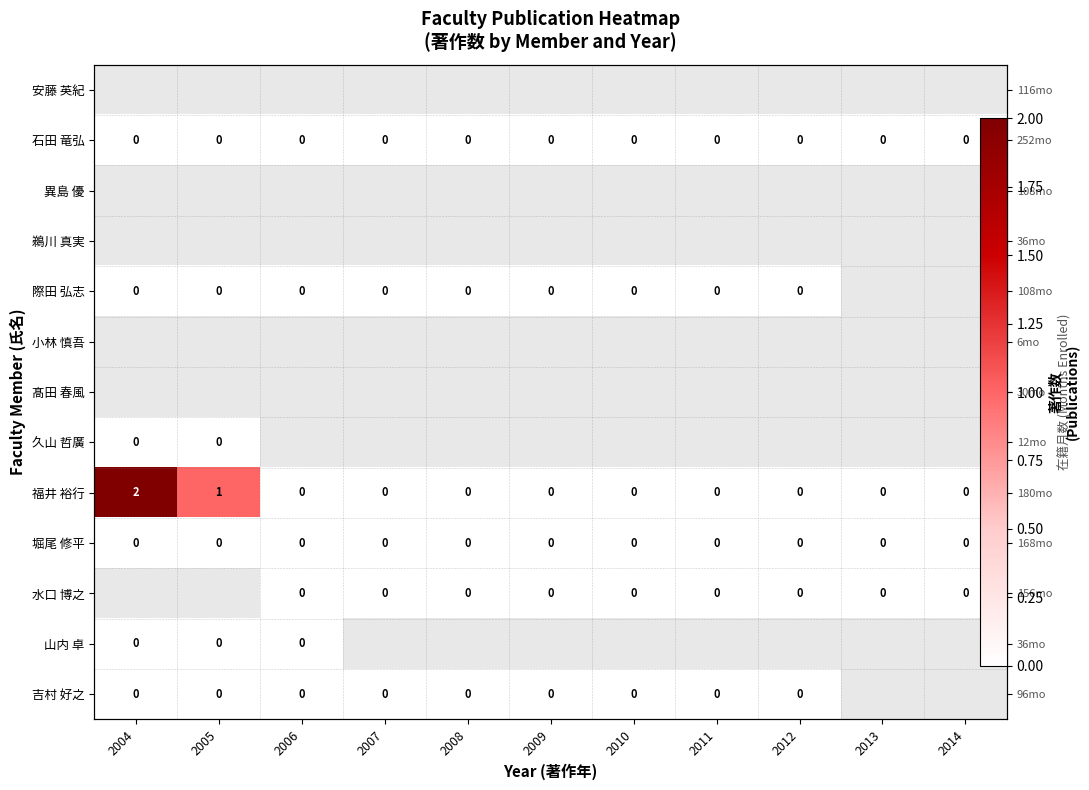

Is it true that 福井 裕行 equals 0.0 at 2014?

True